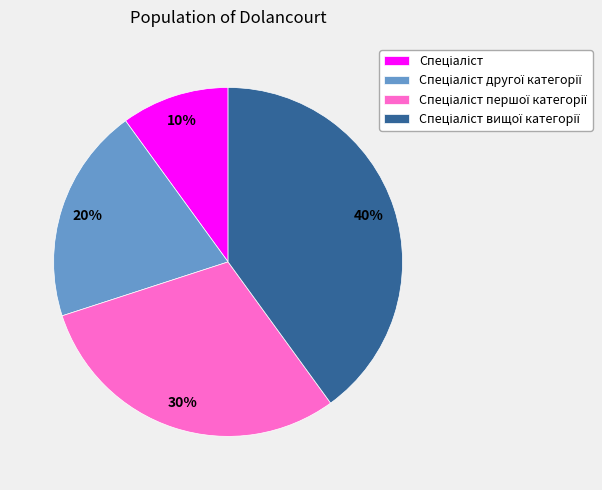

To the nearest percent, what is the average slice percentage?

25%